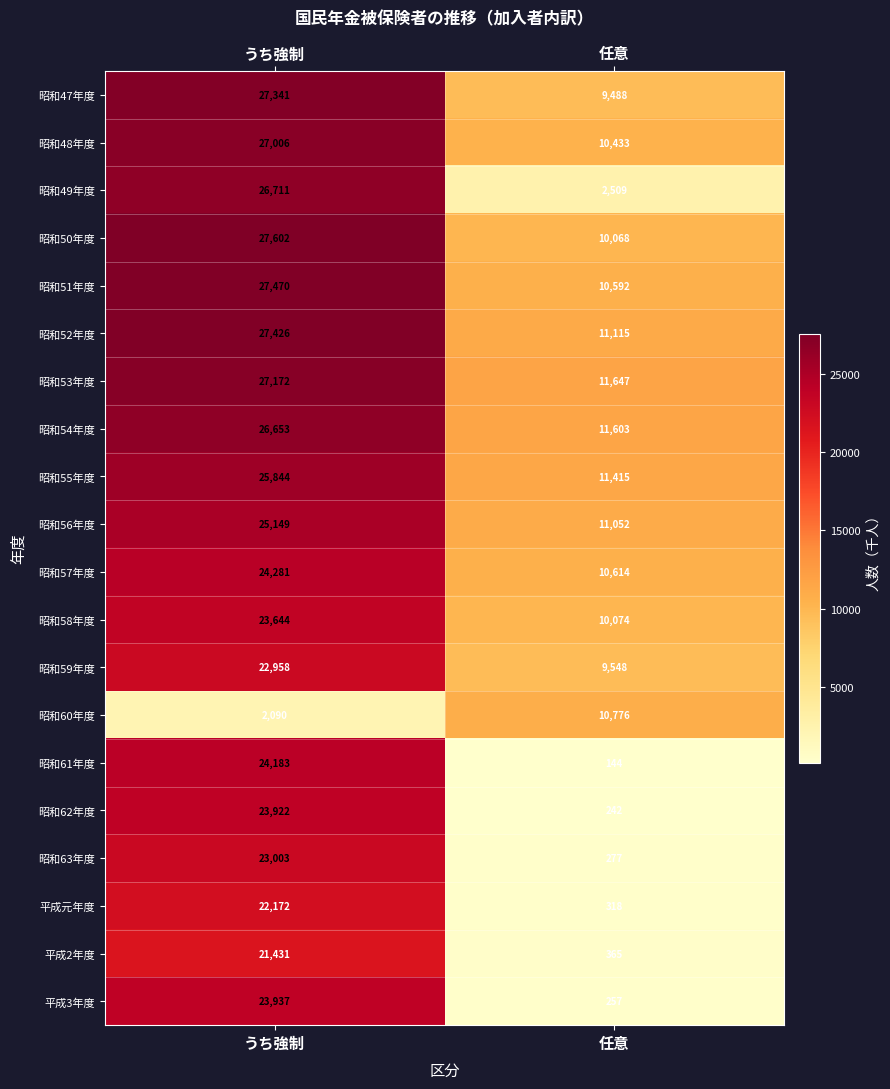

Rank the series by their maximum value, from lowest to highest.

昭和60年度, 平成2年度, 平成元年度, 昭和59年度, 昭和63年度, 昭和58年度, 昭和62年度, 平成3年度, 昭和61年度, 昭和57年度, 昭和56年度, 昭和55年度, 昭和54年度, 昭和49年度, 昭和48年度, 昭和53年度, 昭和47年度, 昭和52年度, 昭和51年度, 昭和50年度